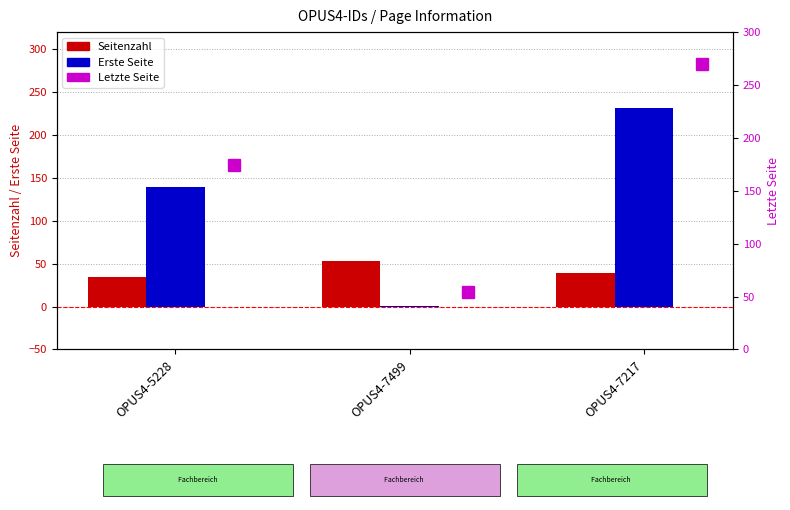

Between OPUS4-7499 and OPUS4-7217, which series saw the biggest shift?

Erste Seite